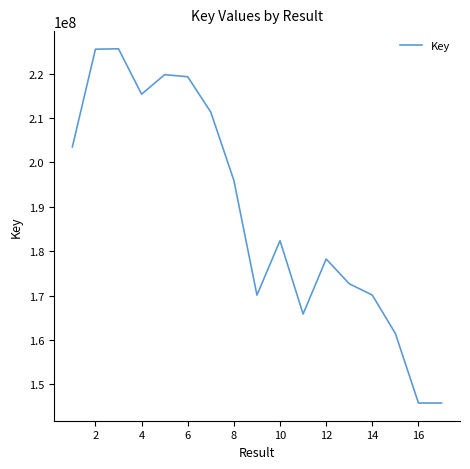

Does the chart display data point markers on the line(s)?

No